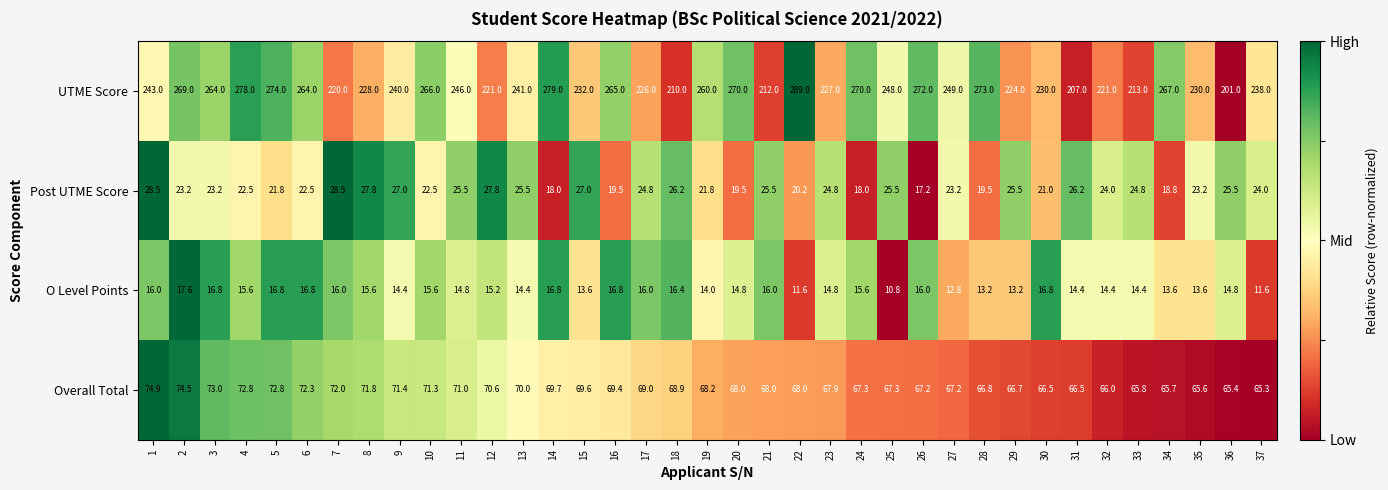

List the series in order of their peak value, highest first.

UTME Score, Overall Total, Post UTME Score, O Level Points